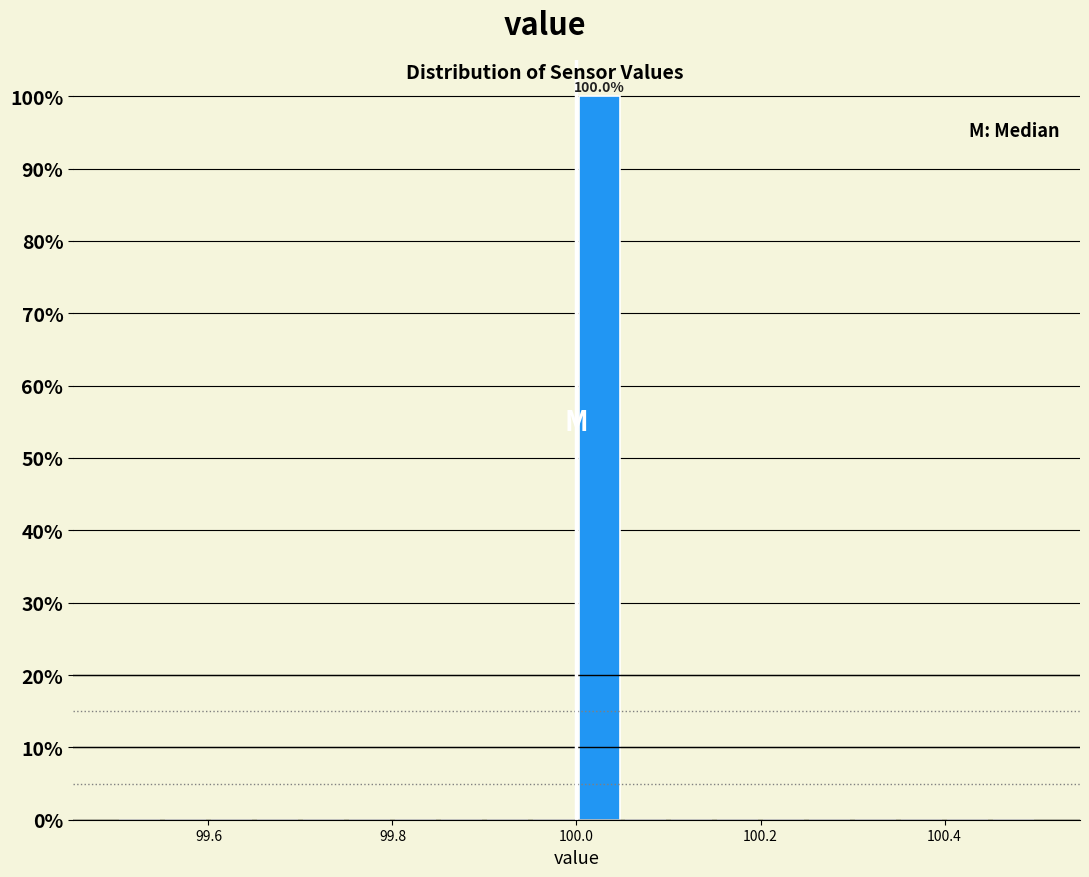

Read against the x-axis, roughly where is the centre of the tallest bar?

100.02